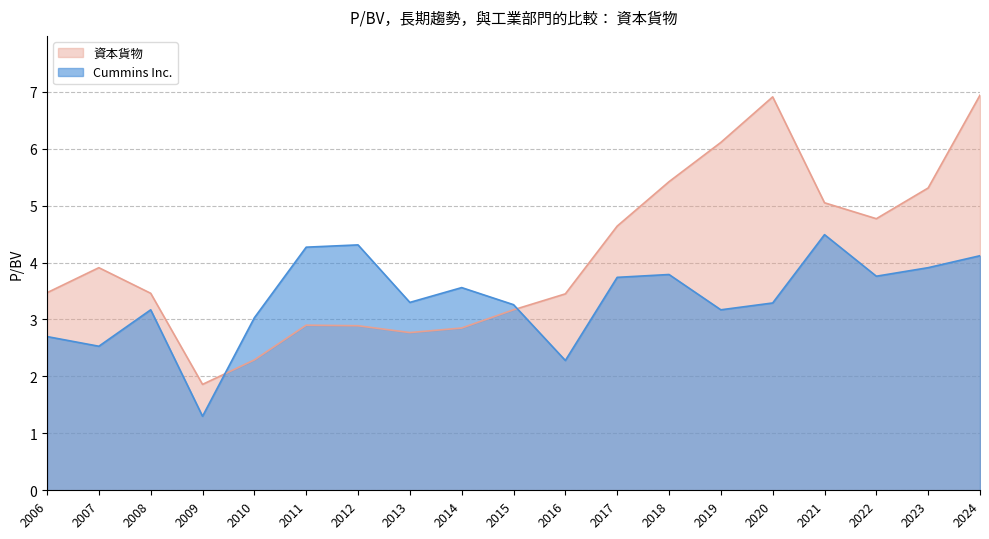

How many times do Cummins Inc. and 資本貨物 cross each other?

2